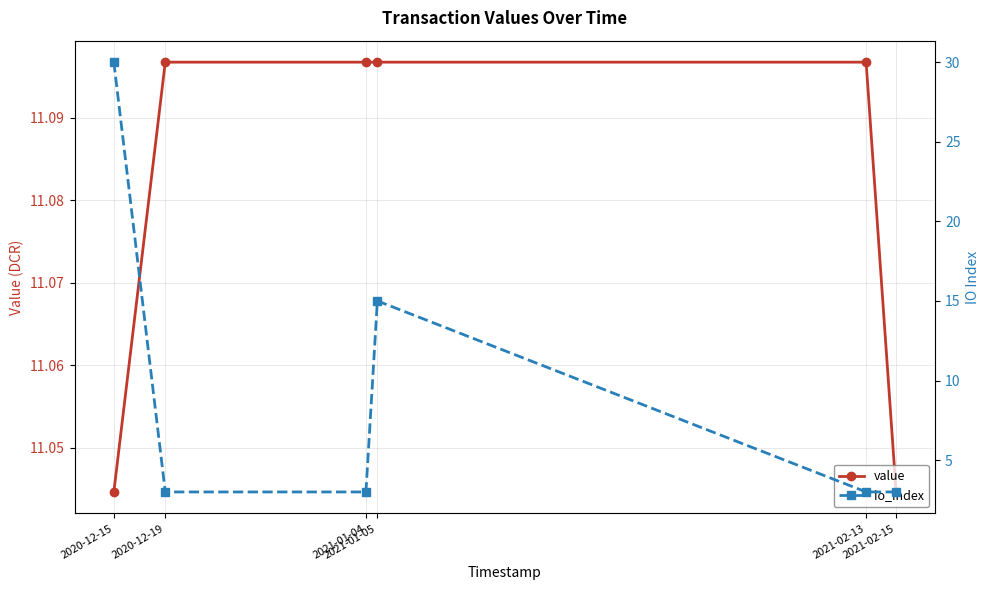

Reading right to left, transcribe all the data shown in this chart.

value: 11.0	11.1	11.1	11.1	11.1	11.0
io_index: 3.0	3.0	15.0	3.0	3.0	30.0